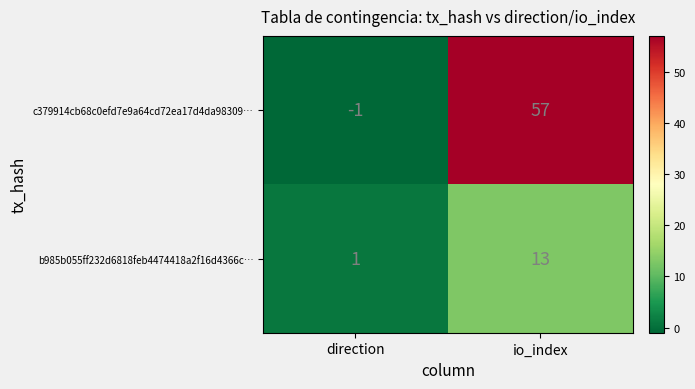

What is the average value of the b985b055ff232d6818feb4474418a2f16d4366c… series?

7